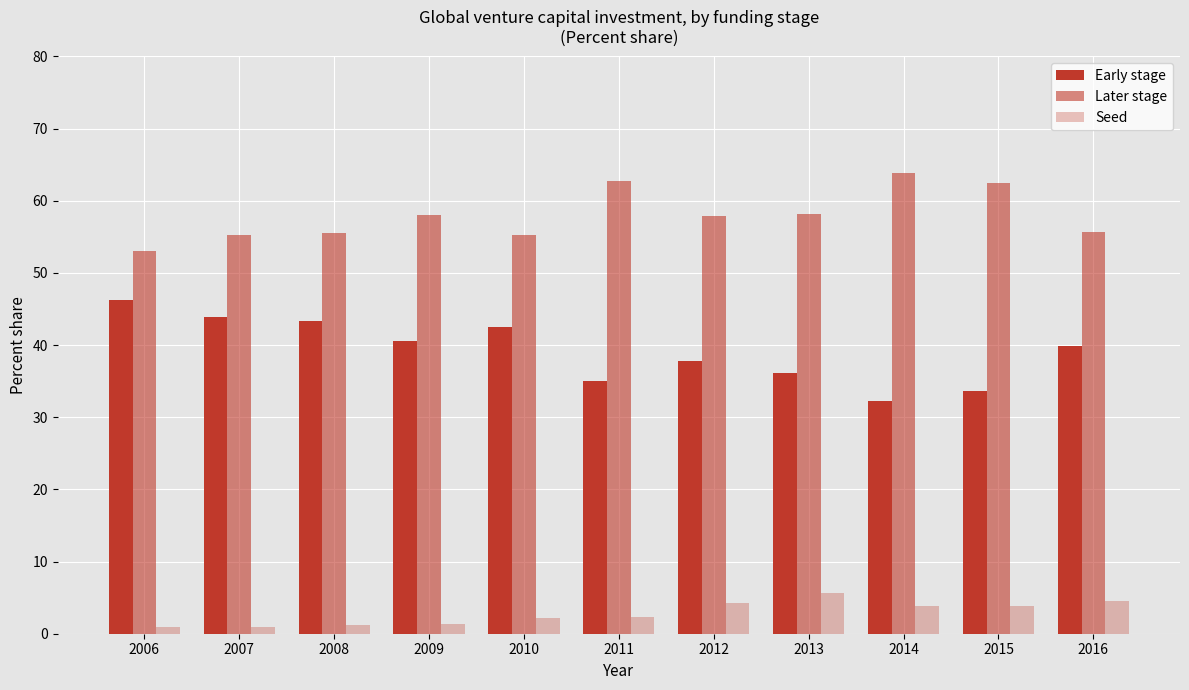

How many bars are there in each group?

3